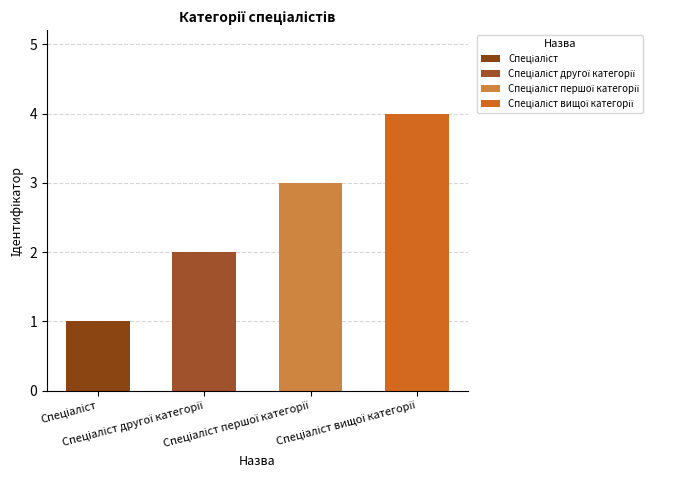

Does the chart contain stacked bars?

Yes